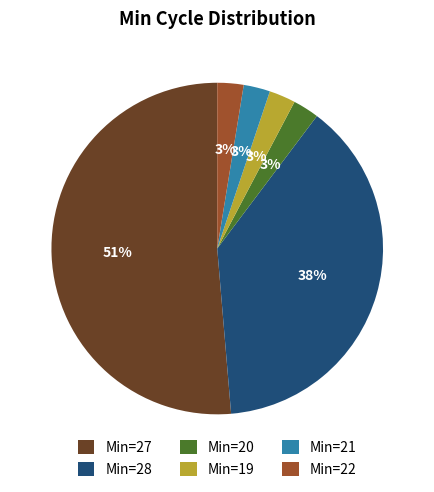

Count the number of slices in the pie.

6